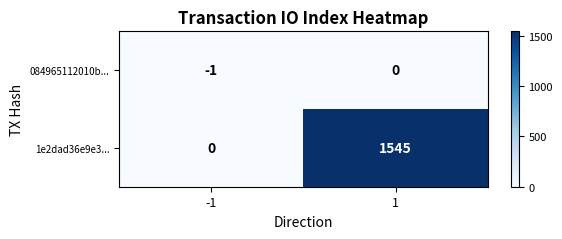

Rank the series by their maximum value, from lowest to highest.

084965112010b..., 1e2dad36e9e3...